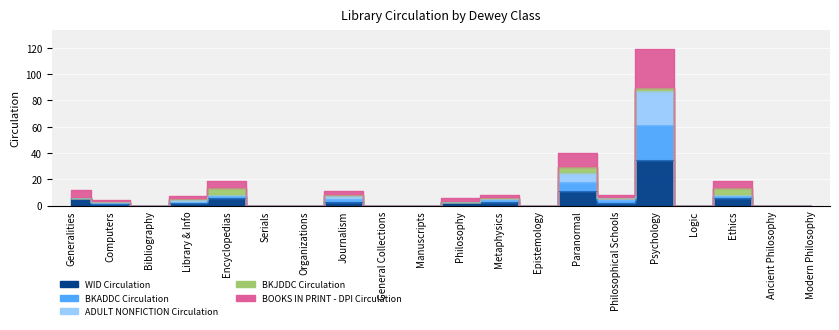

Which label corresponds to the largest value in the chart?

Psychology